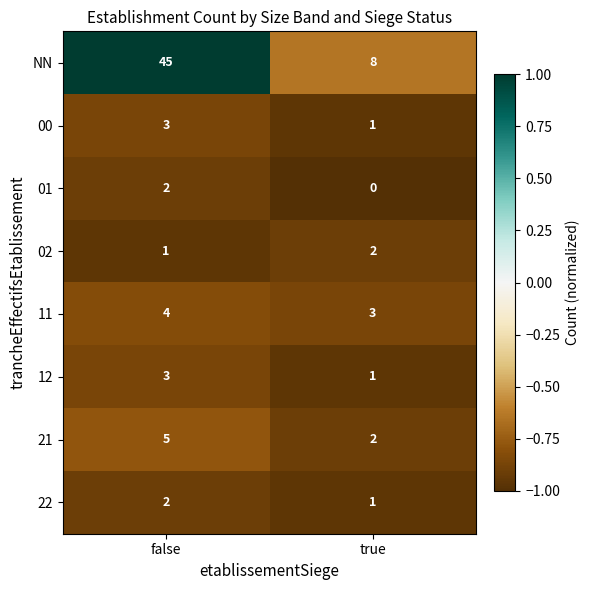

How many categories are shown in the chart?

2